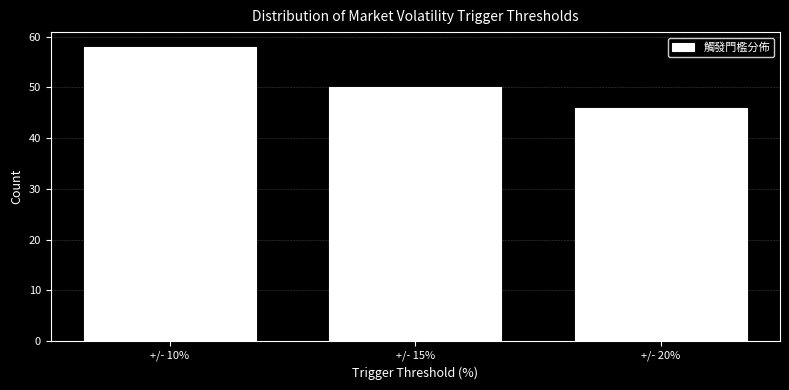

Reading left to right, extract all data points from this chart.

+/- 10%=58	+/- 15%=50	+/- 20%=46